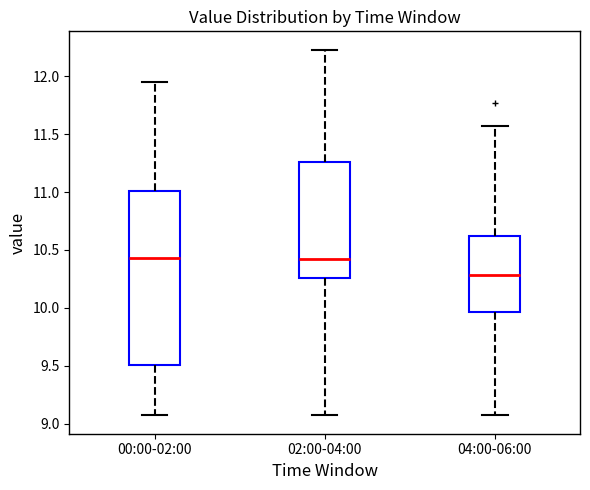

Reading left to right, read every box against the y-axis: the position of its median line, the range the box covers, and the ends of its whiskers. The values are not printed on the chart, so give them approximately, as read against the axis.

00:00-02:00: median 10.45, box 9.50 to 11.00, whiskers 9.05 to 11.95
02:00-04:00: median 10.45, box 10.25 to 11.25, whiskers 9.05 to 12.25
04:00-06:00: median 10.30, box 9.95 to 10.60, whiskers 9.05 to 11.55